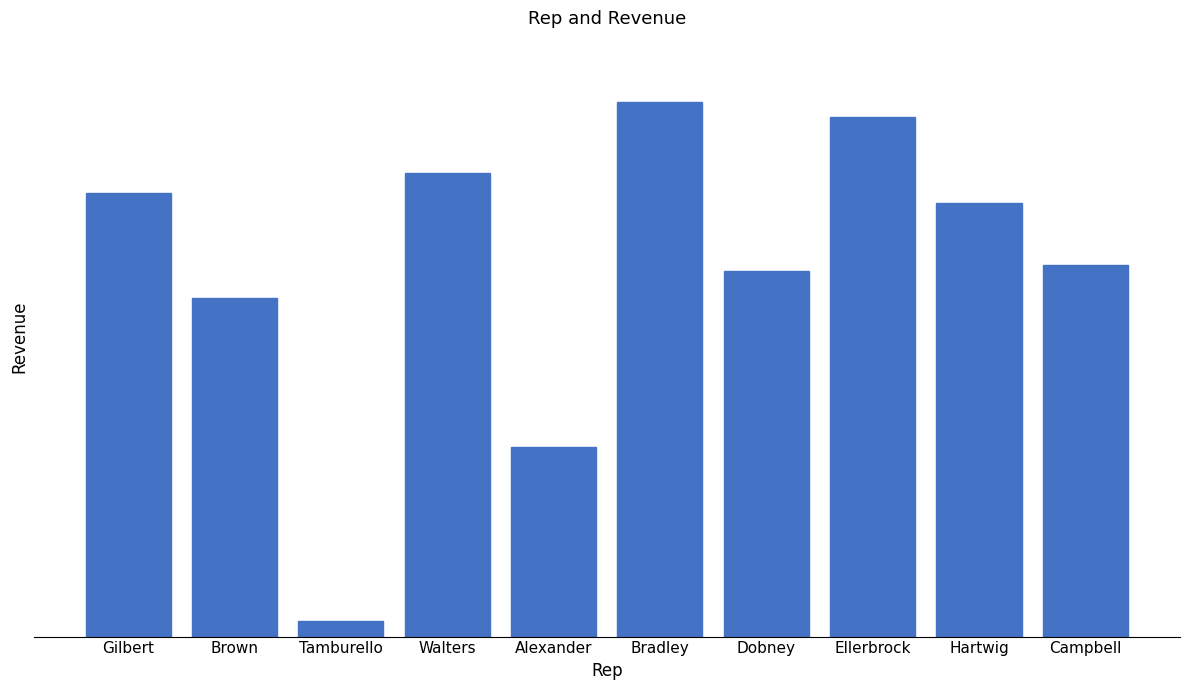

What is the change in value from Brown to Dobney?

+425